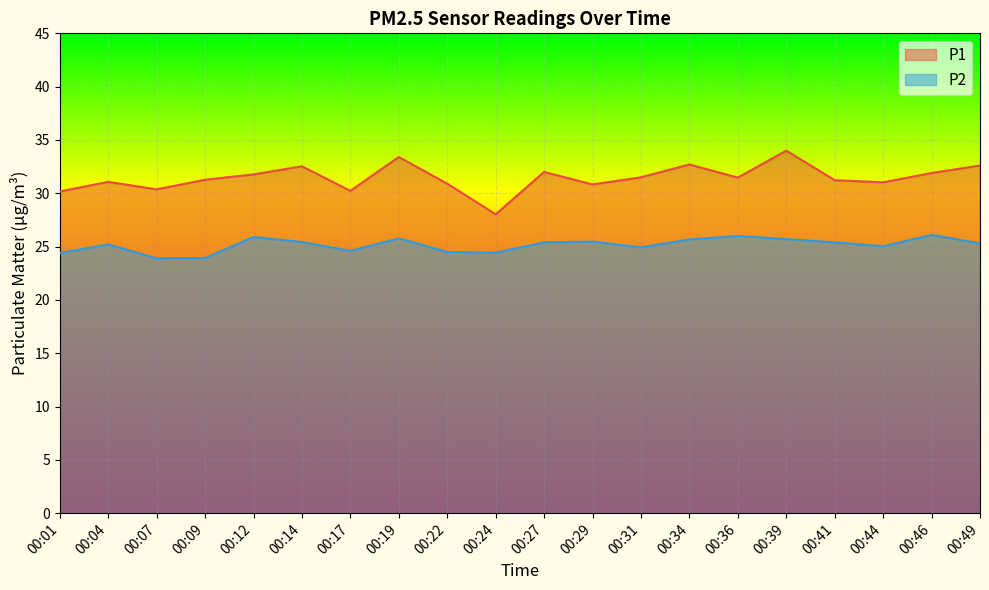

Is the value of P2 at 00:44 greater than the value of P1 at 00:36?

No